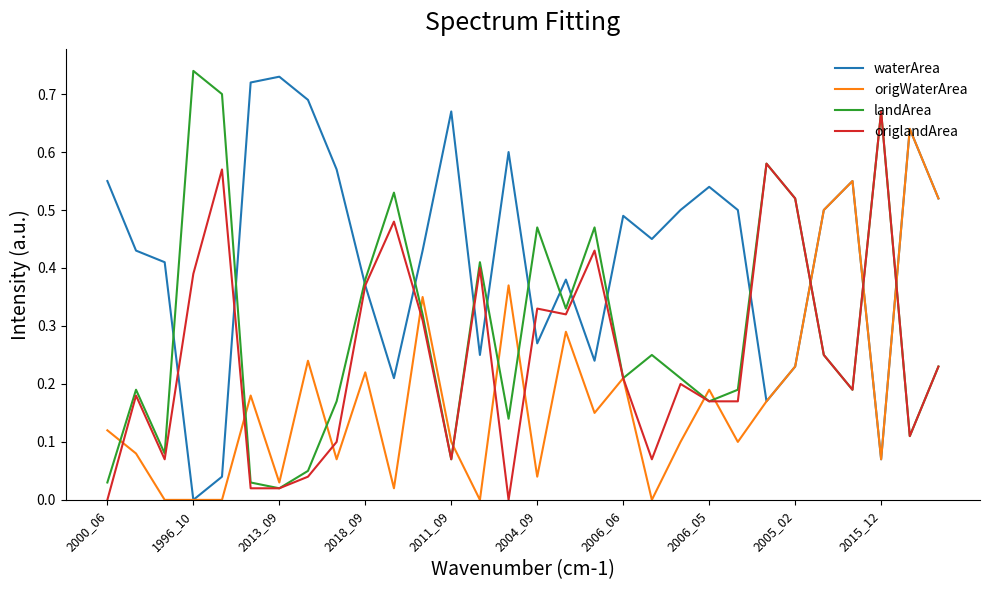

List the series in order of their overall mean, highest first.

waterArea, landArea, origlandArea, origWaterArea